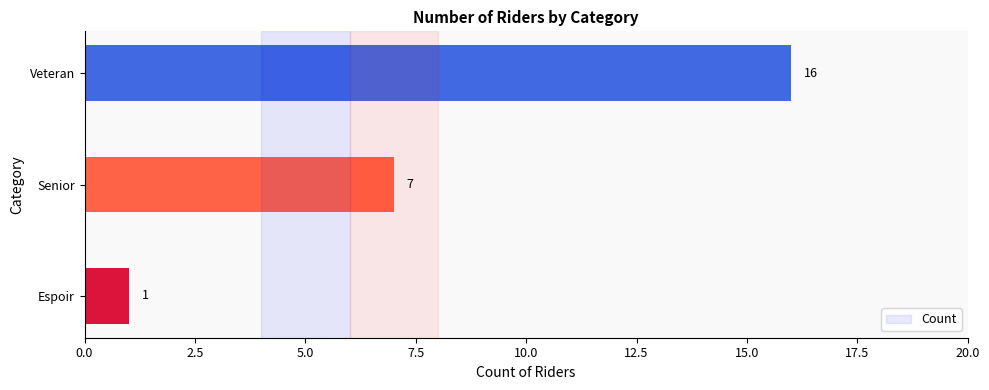

Reading bottom to top, what are all the values shown in this chart?

Espoir=1	Senior=7	Veteran=16